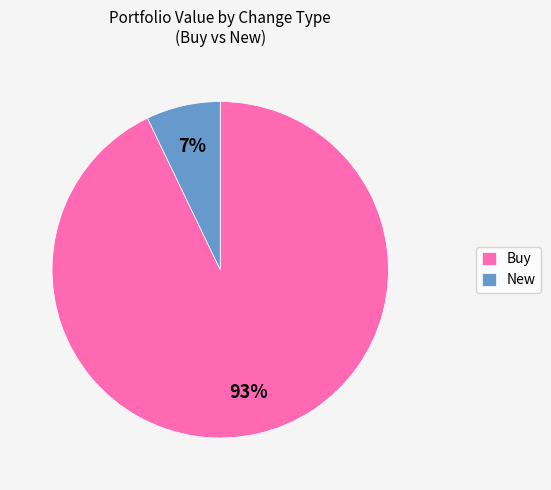

To the nearest percent, what is the average slice percentage?

50%